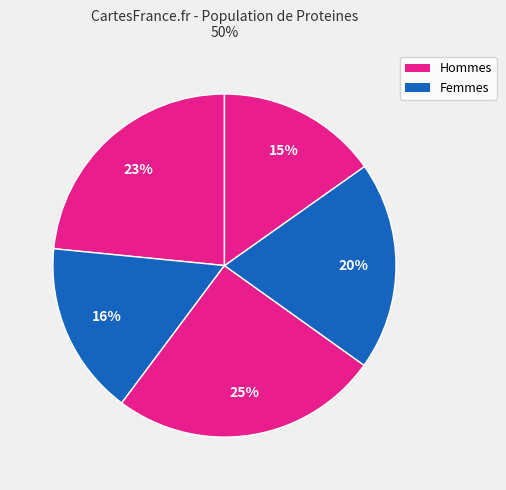

How many slices are in this pie chart?

5